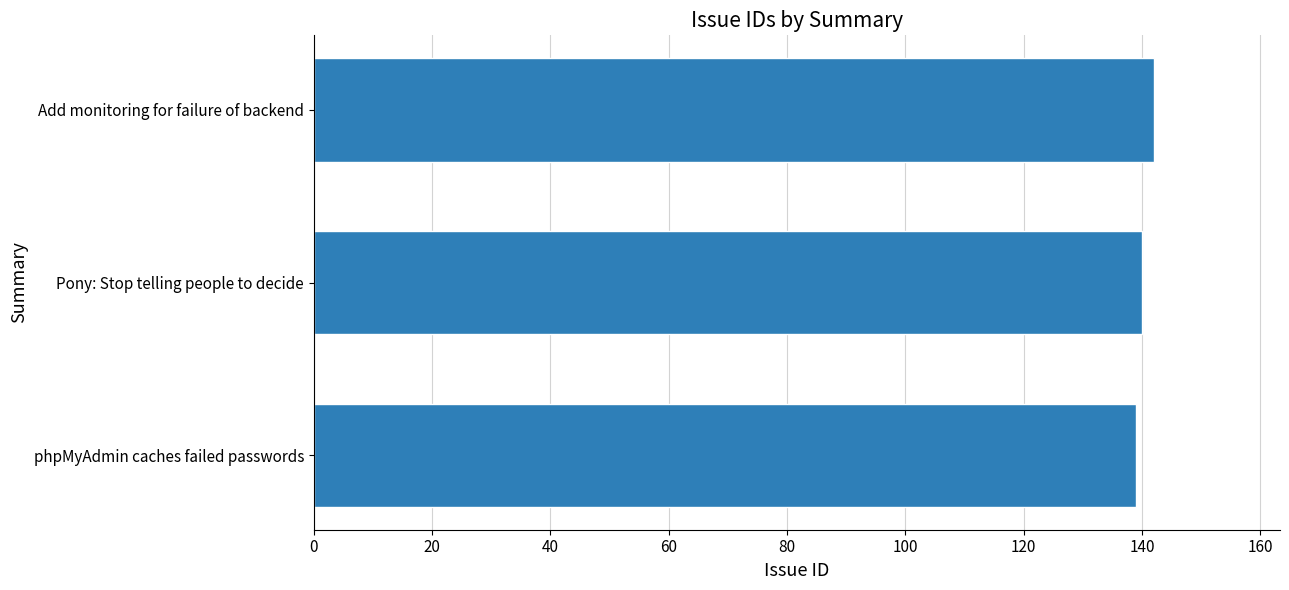

How many values are below 140?

1